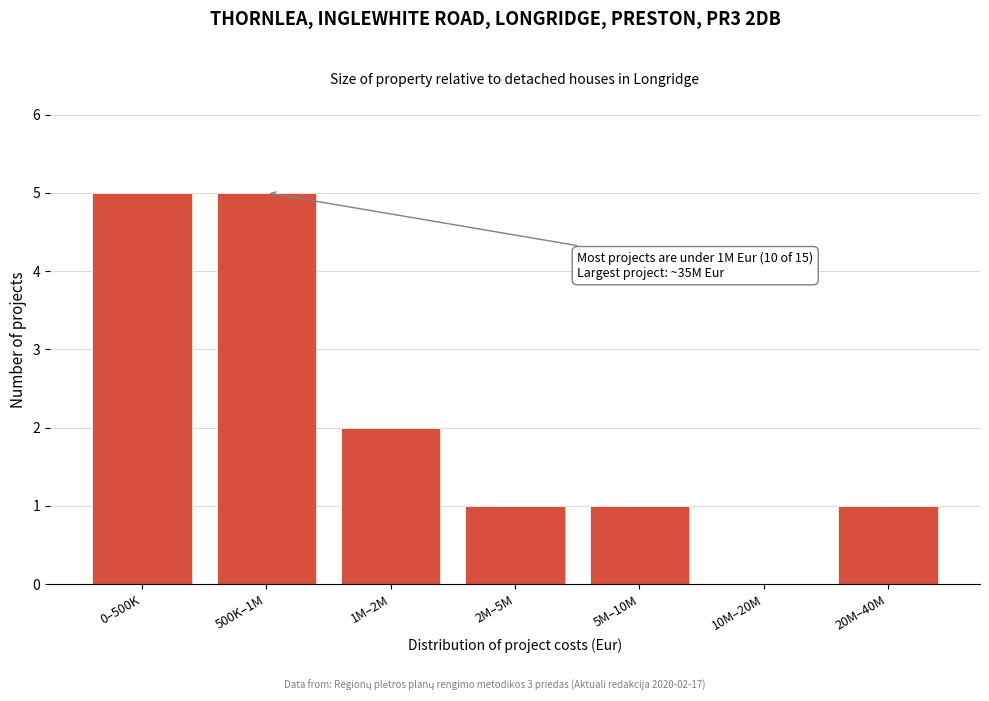

Reading right to left, list all the values displayed in this chart.

20M–40M=1	10M–20M=0	5M–10M=1	2M–5M=1	1M–2M=2	500K–1M=5	0–500K=5